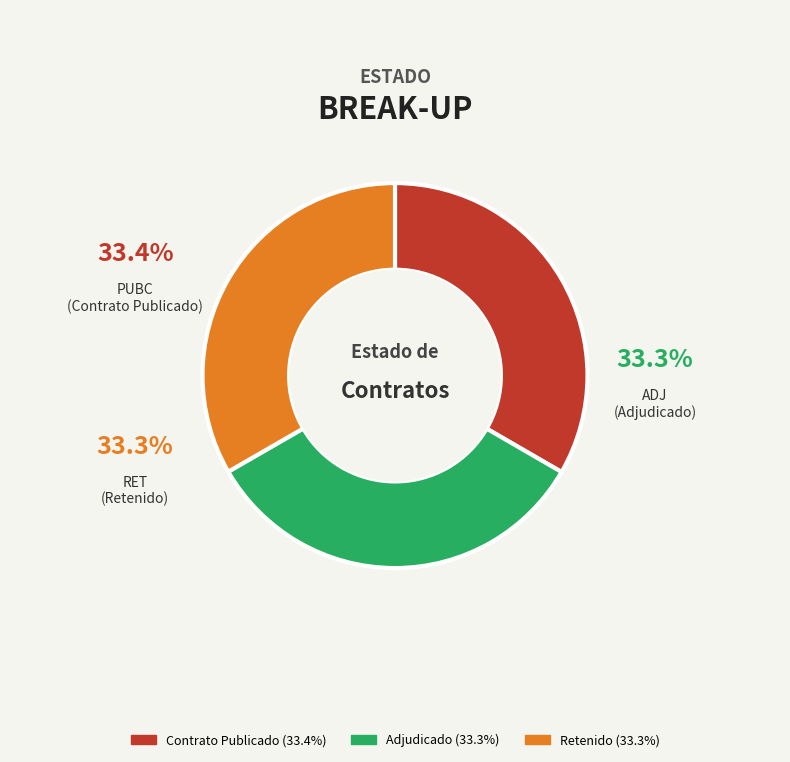

Is there a majority slice in this chart?

No